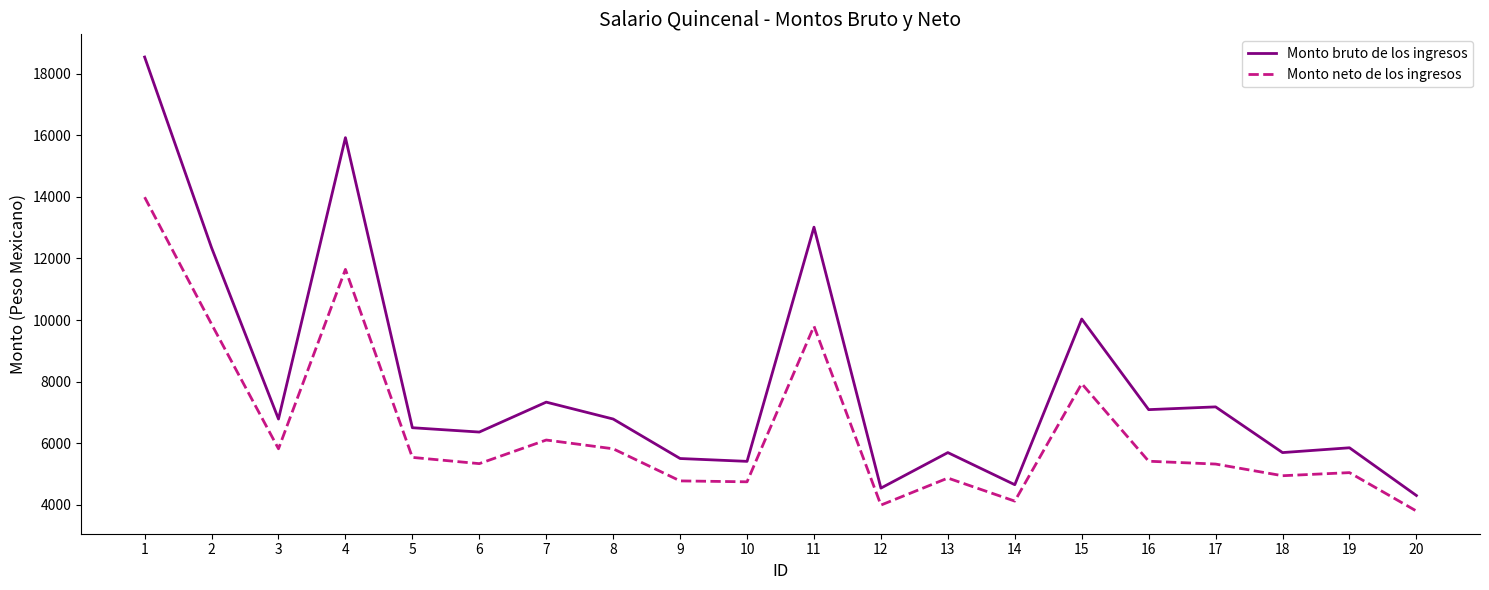

Is this an area chart (filled region under the line)?

No